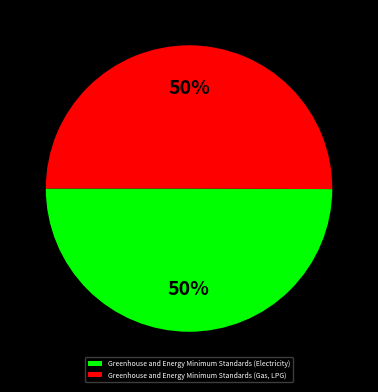

The Greenhouse and Energy Minimum Standards (Electricity) slice represents 50% of the pie. True or false?

True